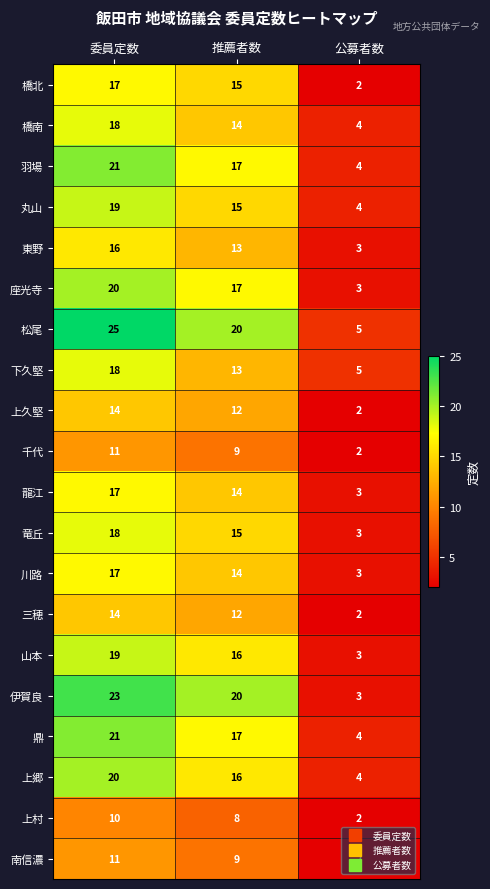

Is it true that 伊賀良 equals 3 at 公募者数?

True